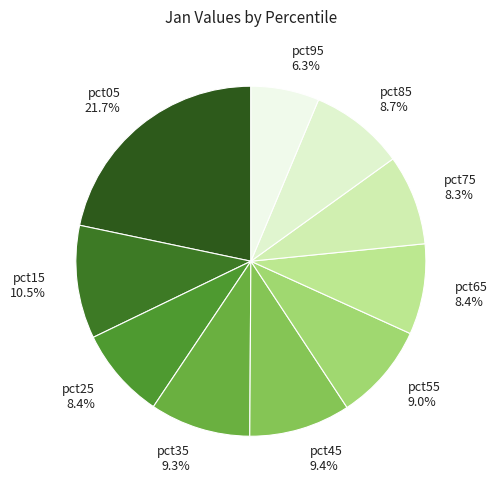

Which slice is the largest?

pct05